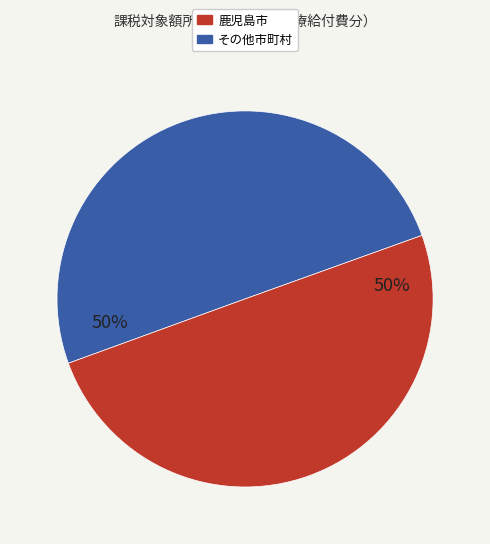

To the nearest percent, what is the average slice percentage?

50%